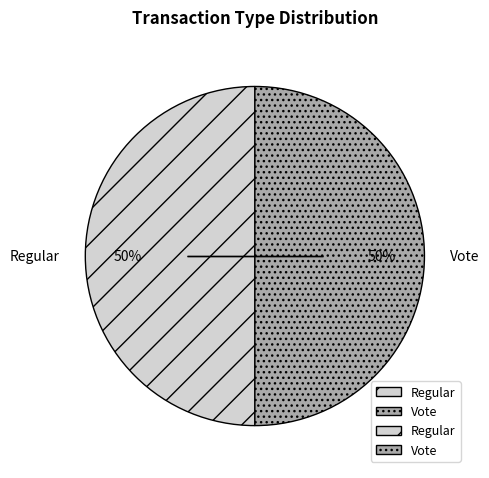

Is the sum of Vote and Regular greater than half?

Yes